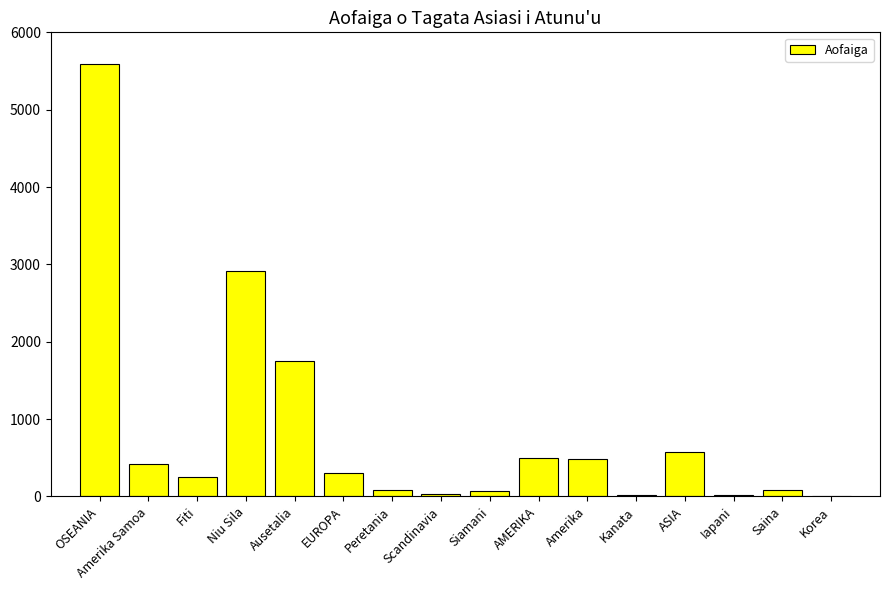

The chart shows a value of 700 at Amerika. True or false?

False